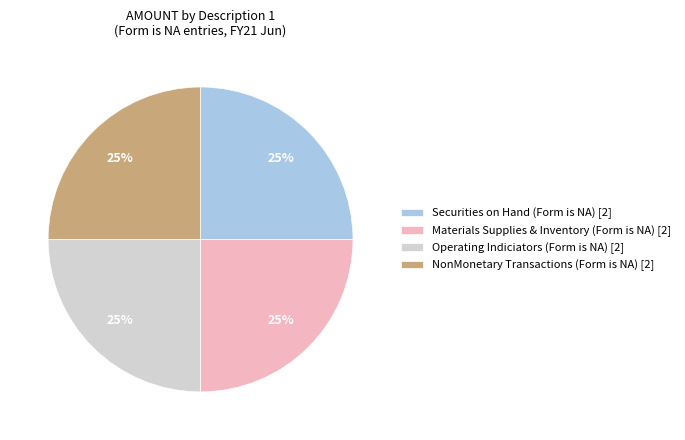

What is the ratio of the value at Securities on Hand (Form is NA) [2] to the value at Operating Indiciators (Form is NA) [2]?

1.0